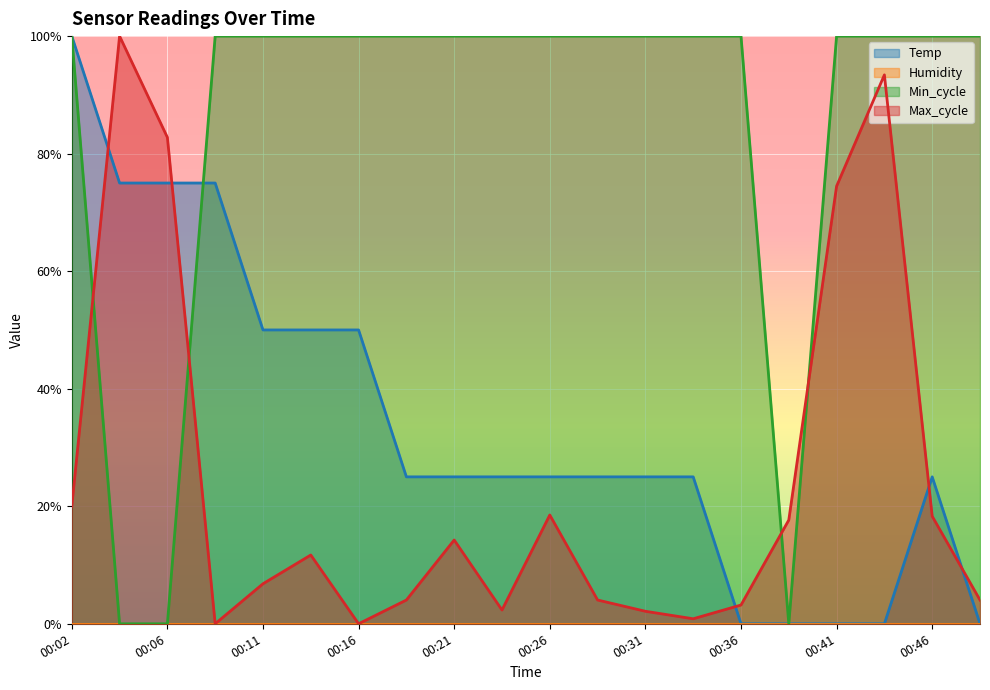

How many positive values does the Min_cycle series have?

17